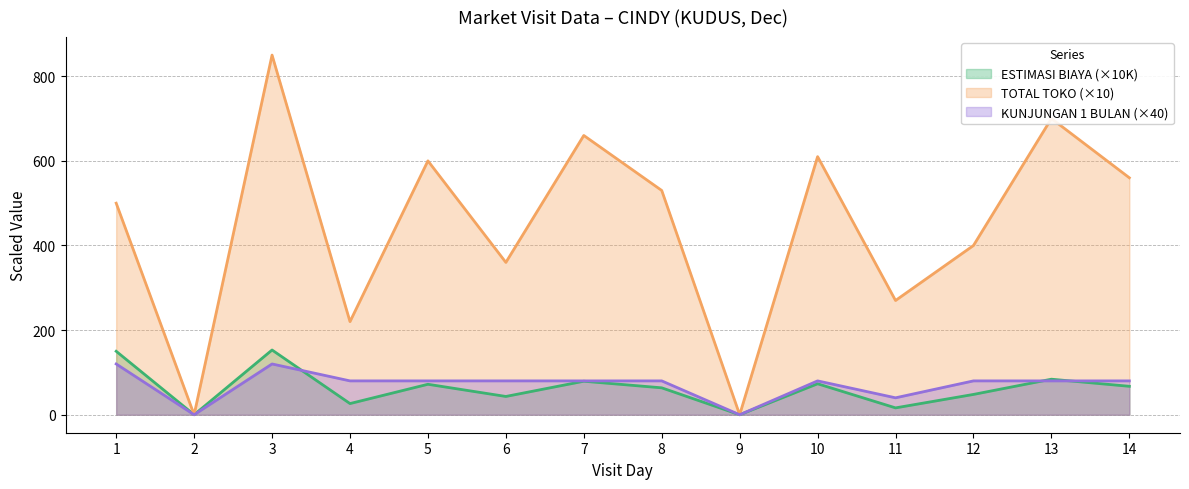

How many data points in KUNJUNGAN 1 BULAN are less than 80?

3